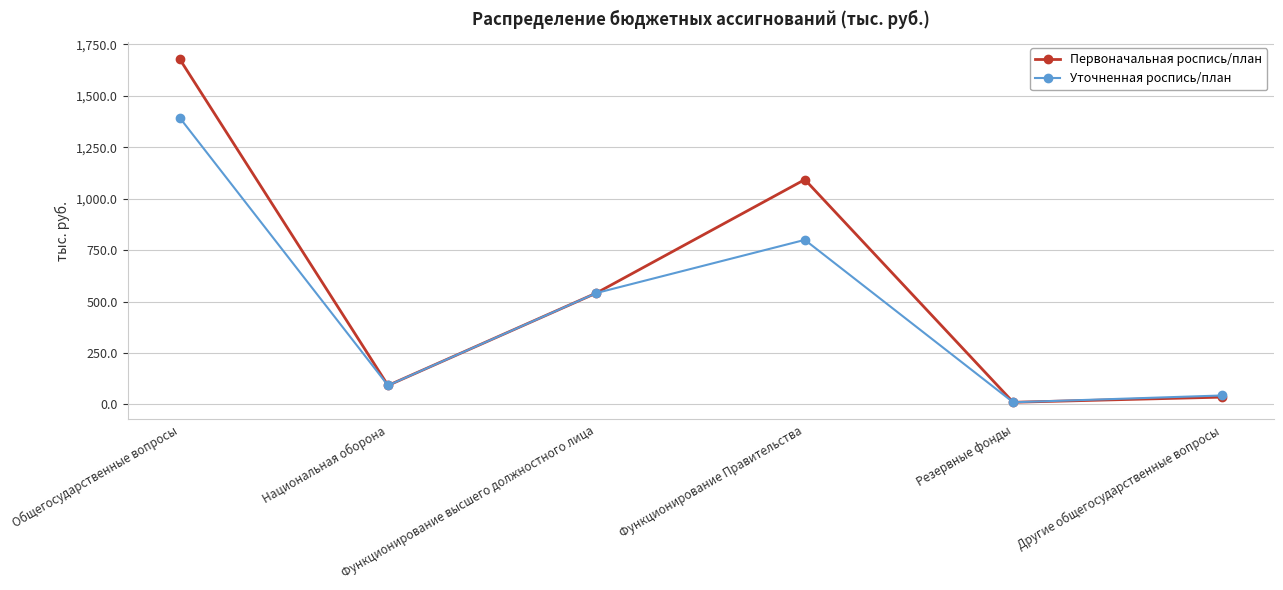

Which series has the largest total across all categories?

Первоначальная роспись/план